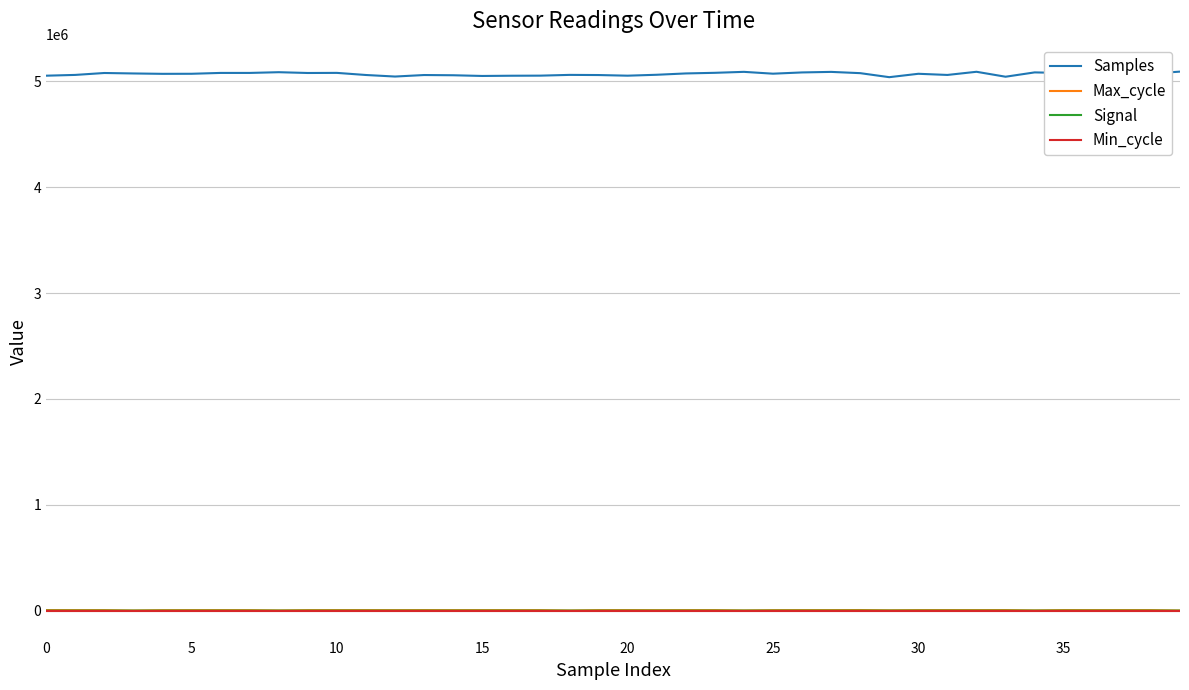

What is the sum of all Max_cycle values?

177157